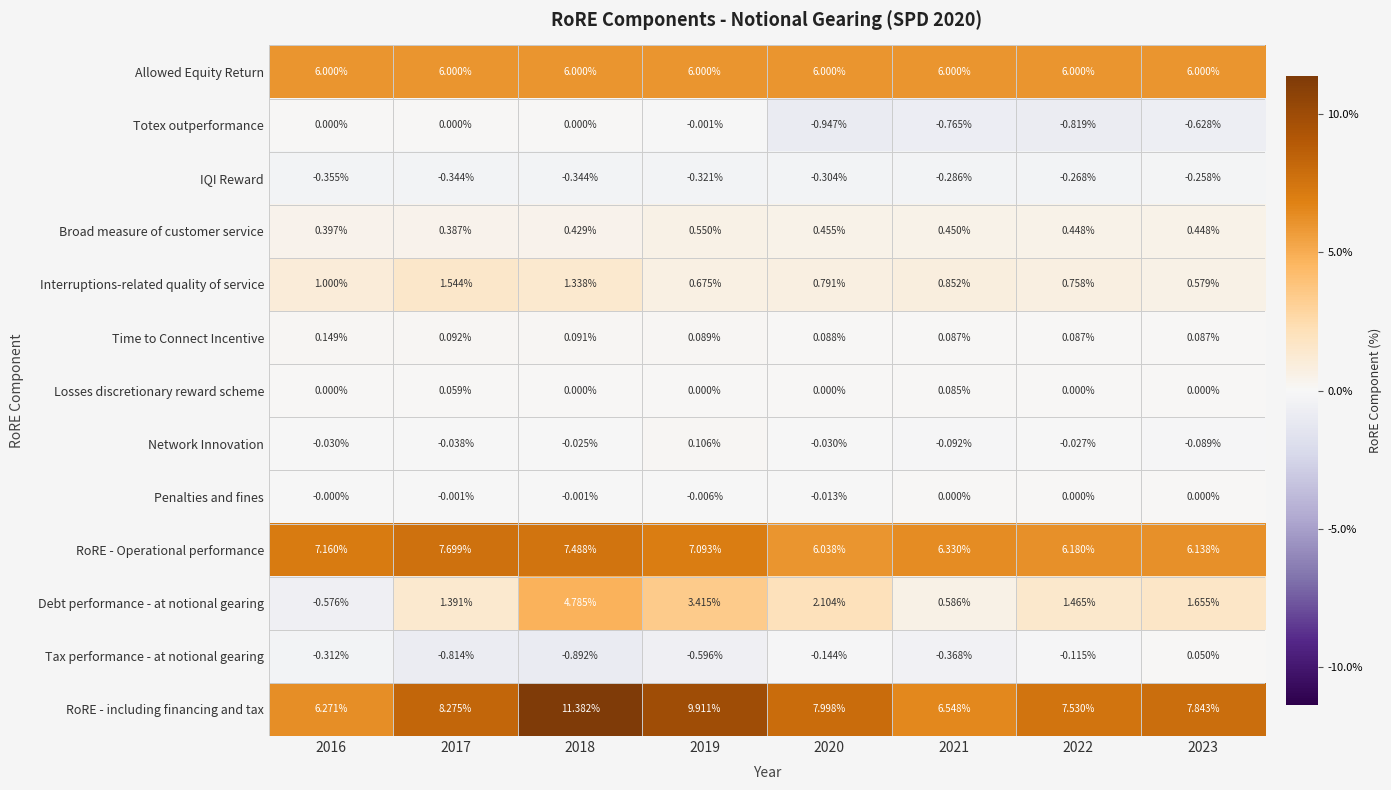

At which category is the sum across all series the highest?

2018